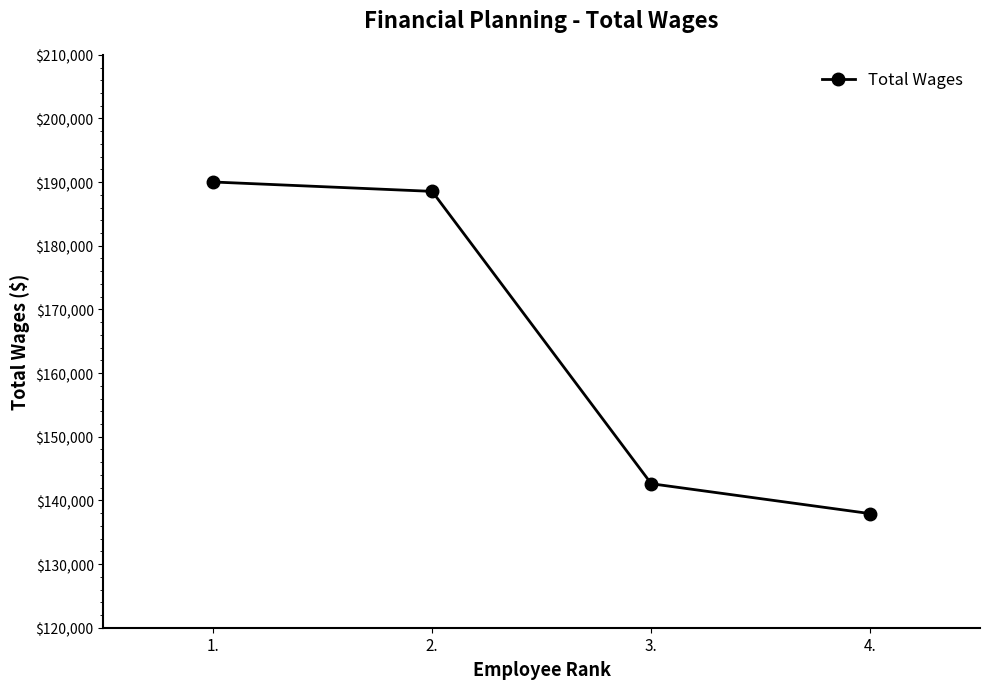

What is the change in value from 1. to 4.?

-52101